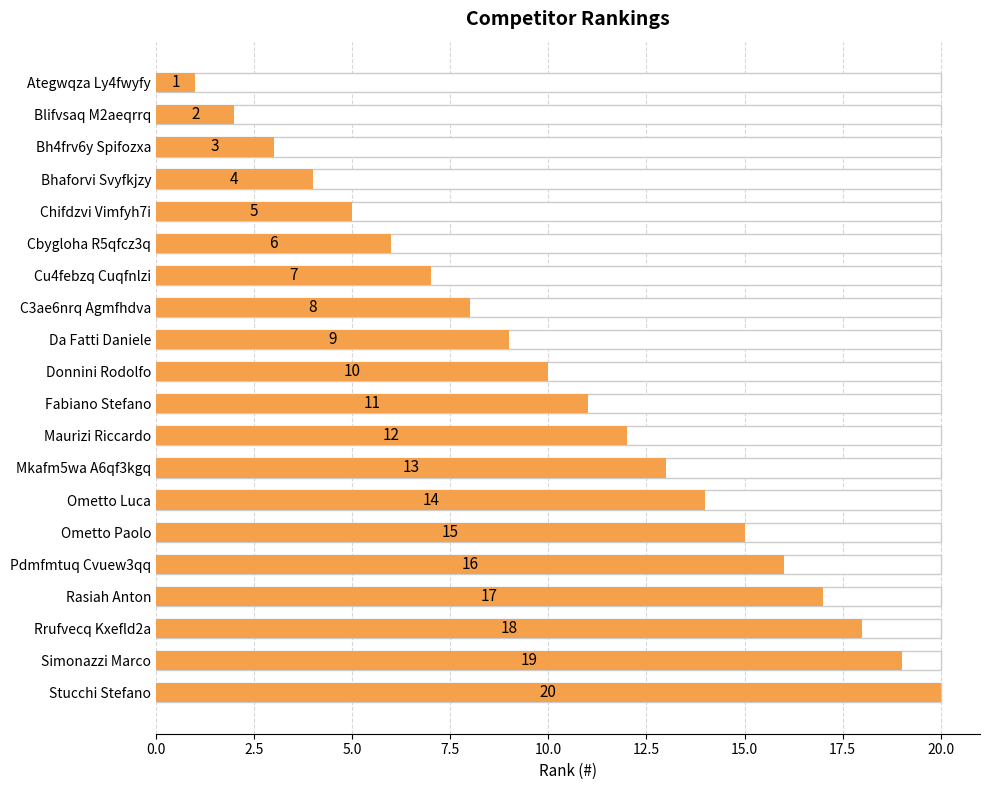

Reading right to left, extract all data points from this chart.

20	19	18	17	16	15	14	13	12	11	10	9	8	7	6	5	4	3	2	1